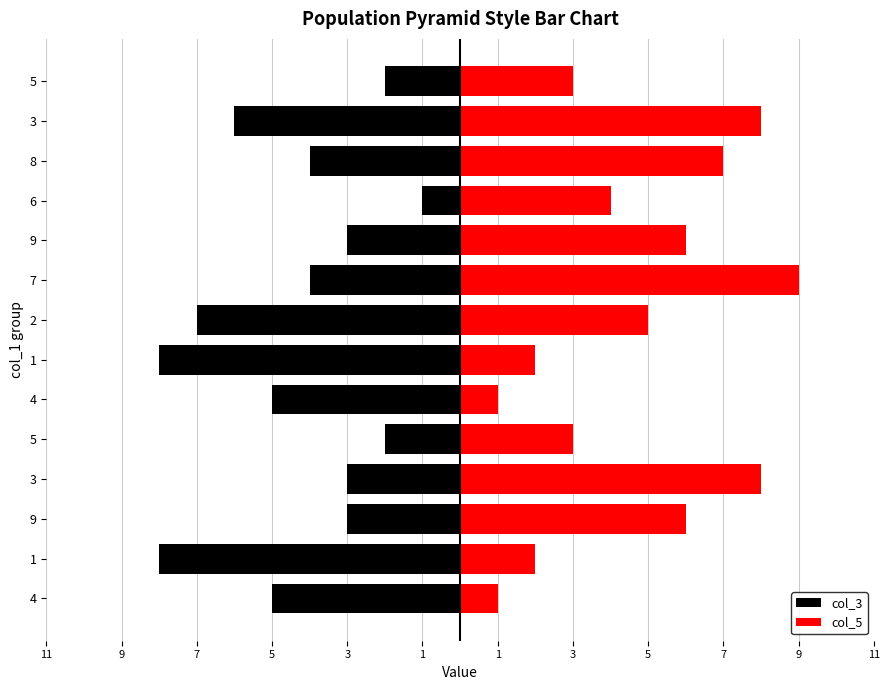

Rank the series at 1 from highest to lowest value.

col_5, col_3